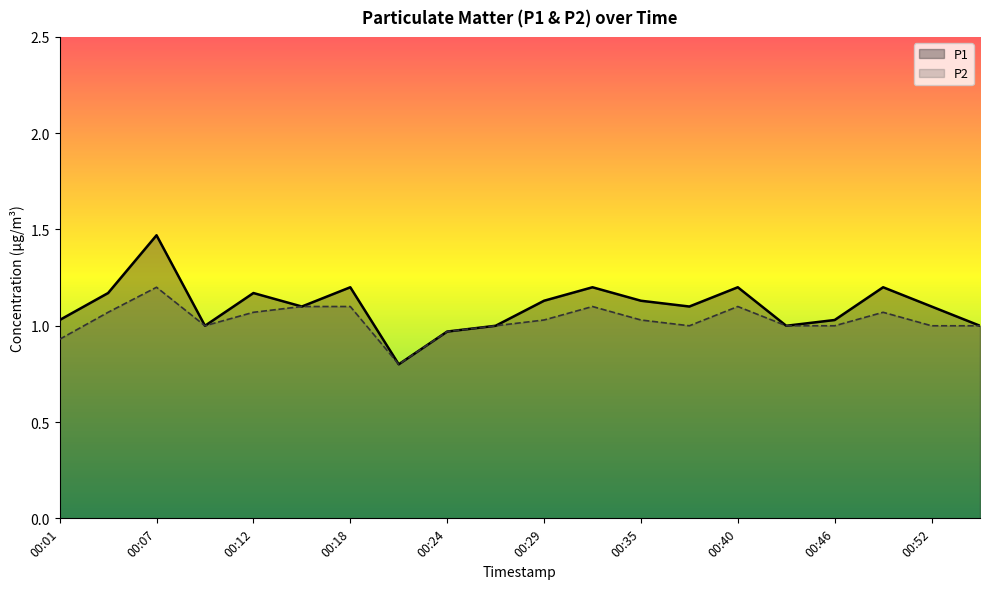

How many interior local peaks does the P1 series have?

6